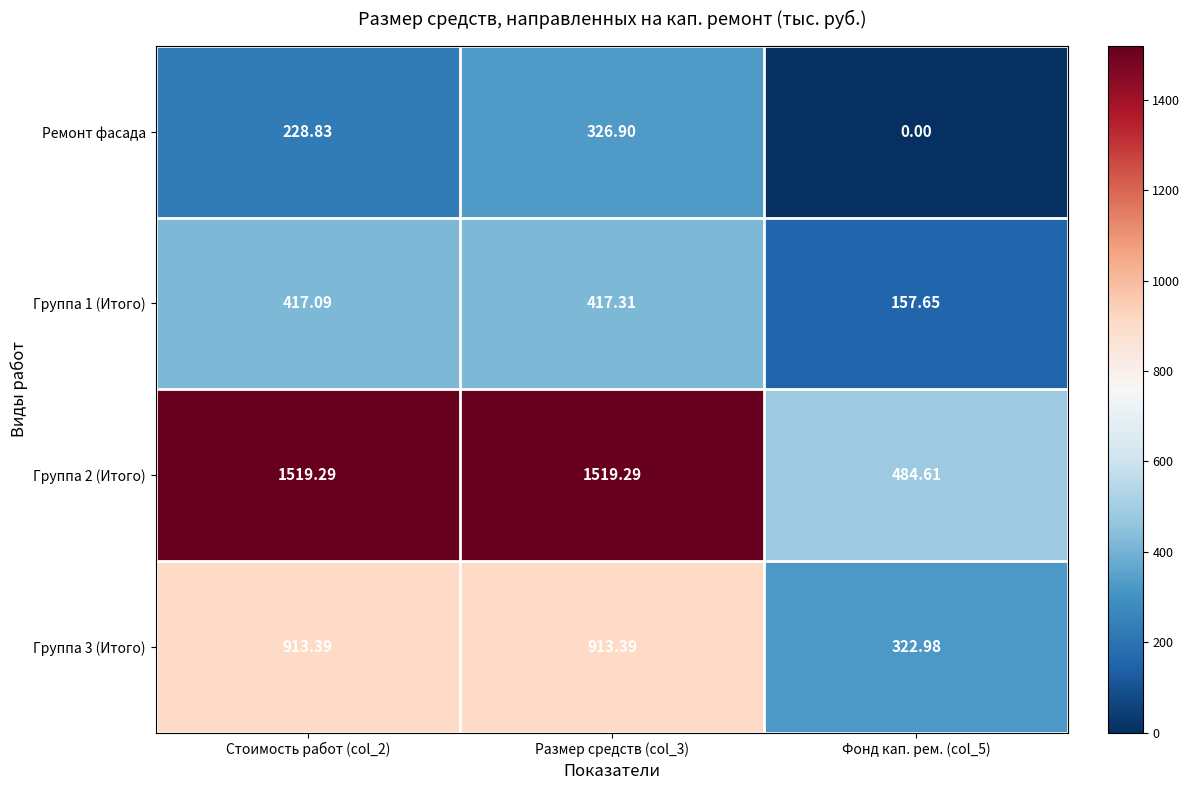

At which category is the sum across all series the highest?

Размер средств (col_3)